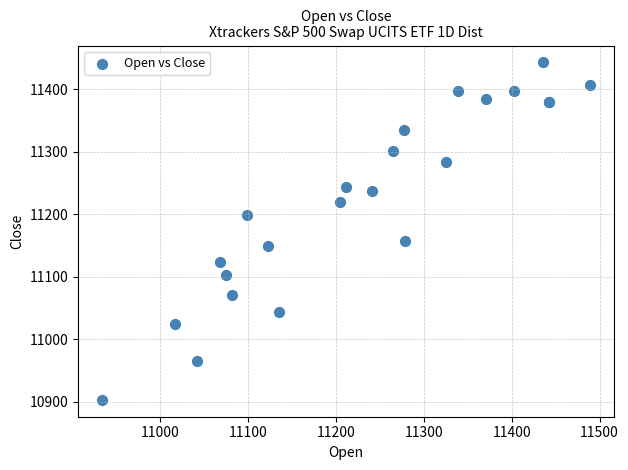

What Y value in the scatter plot is closest to 11173?

11157